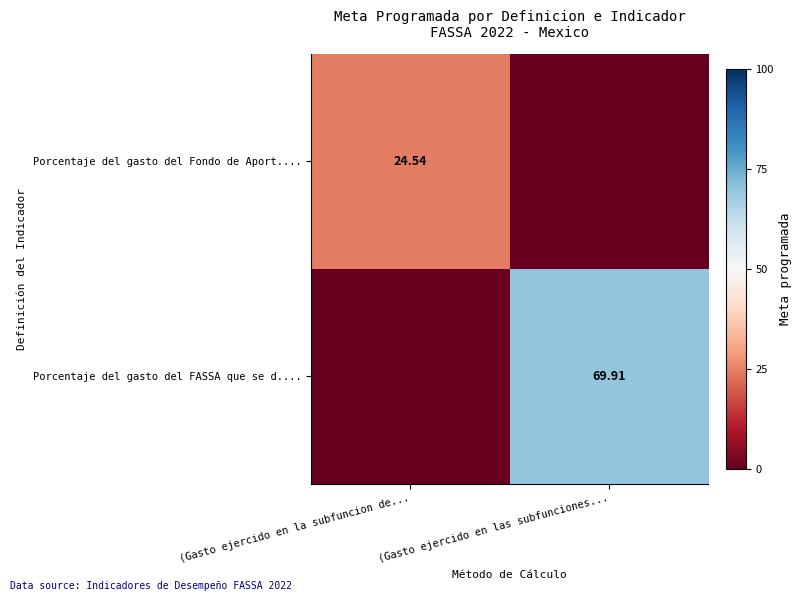

How many positive values does the Porcentaje del gasto del FASSA que se d.... series have?

1